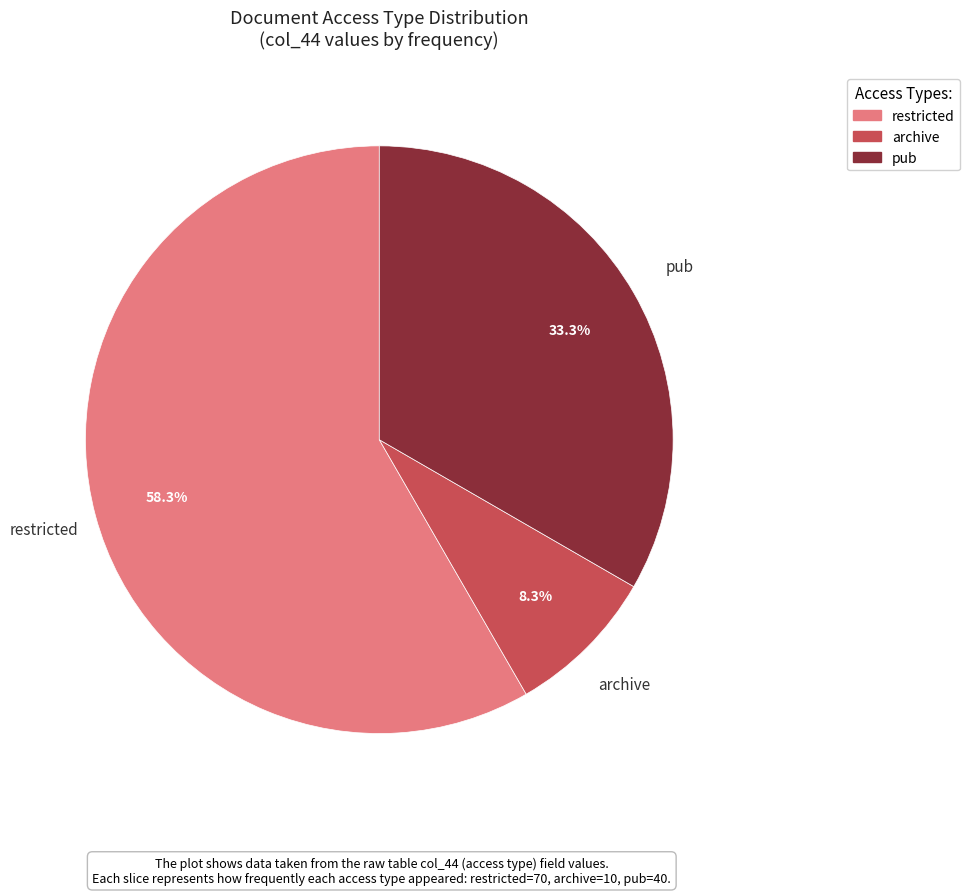

Rank the categories by value from highest to lowest.

restricted, pub, archive